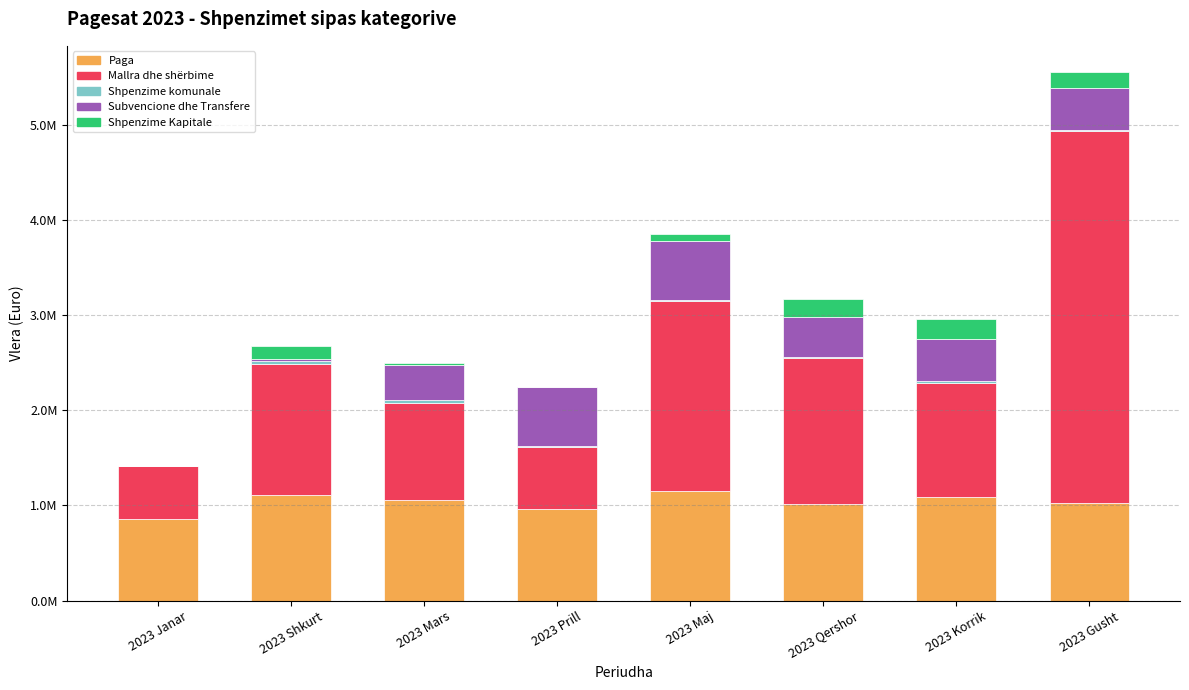

At which label is Paga closest to 1005563?

2023 Qershor